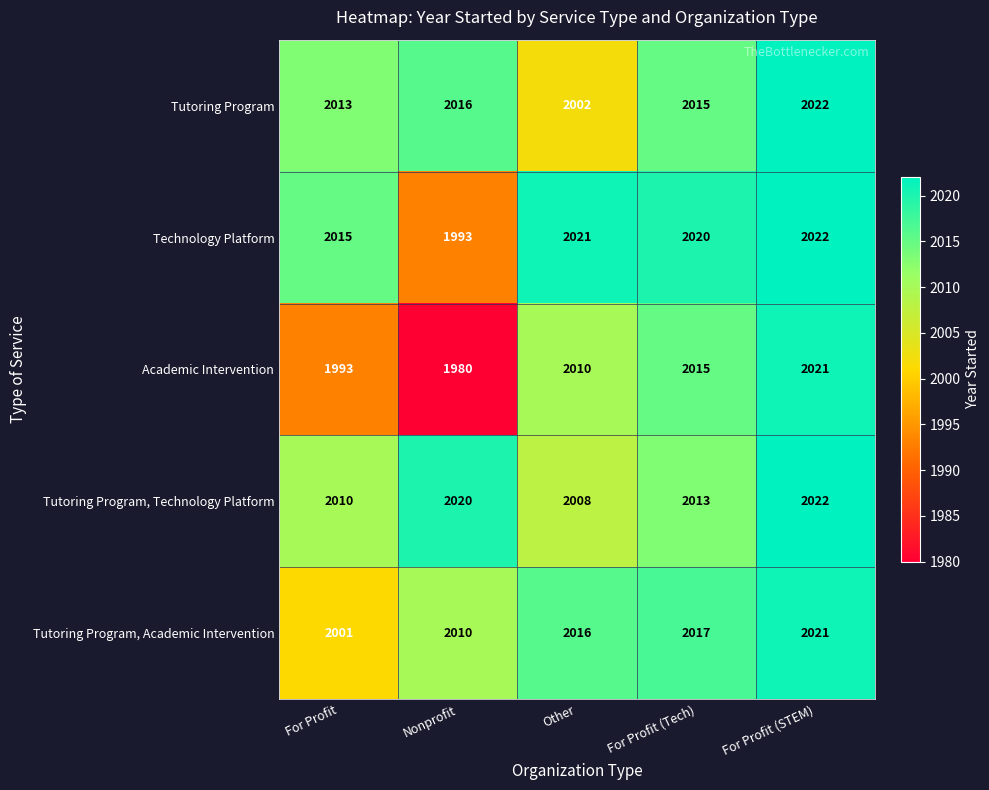

Count the number of categories in the chart.

5